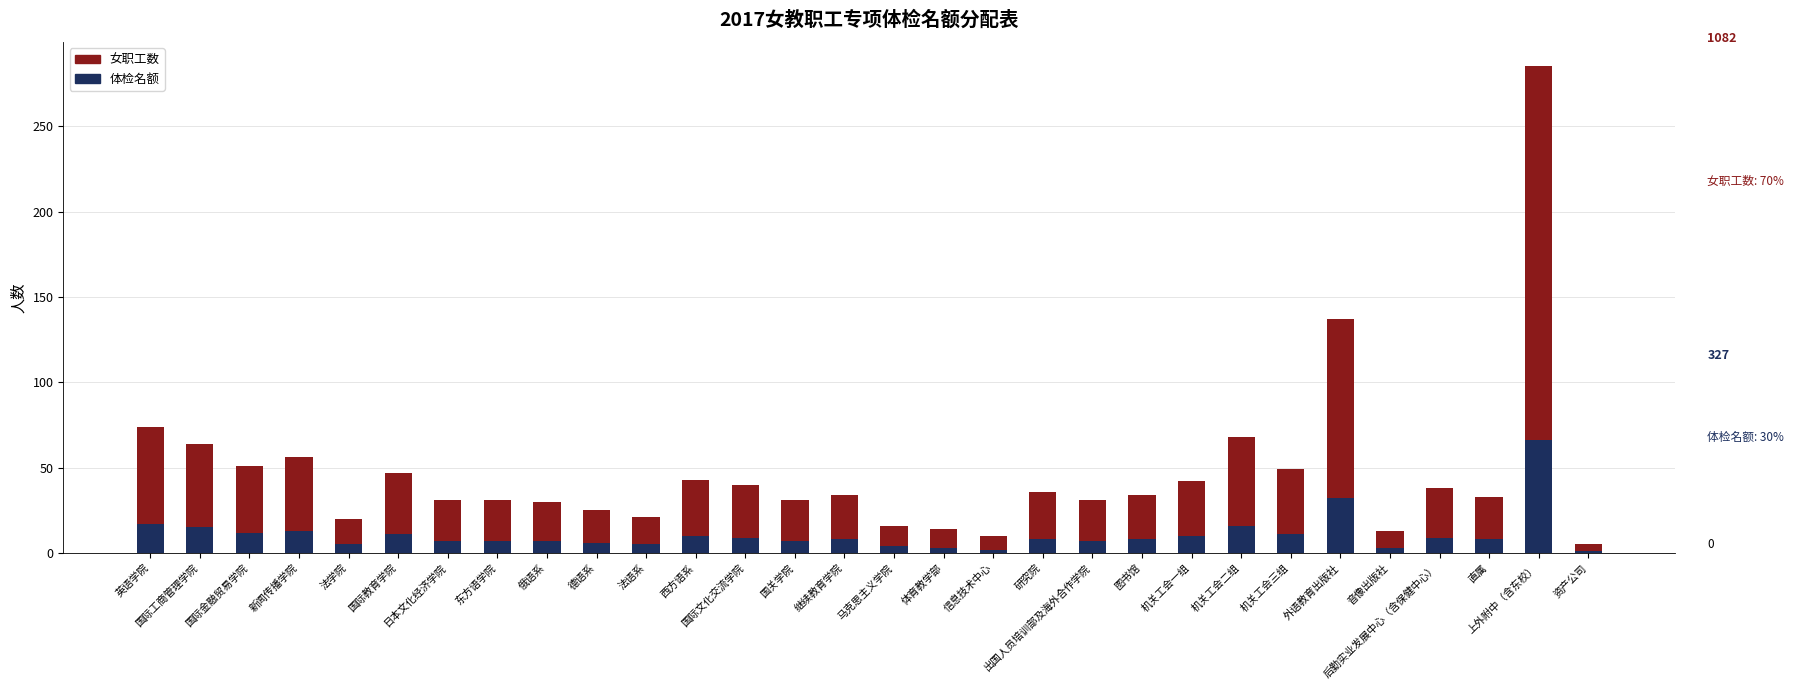

How many bars are there in total?

30